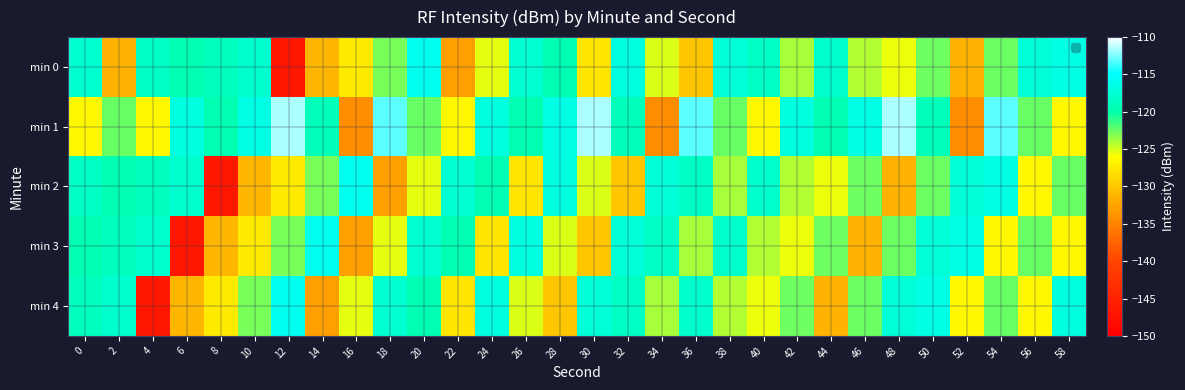

Reading left to right, what are all the values shown in this chart?

min 0: 0=-117.7	2=-131.3	4=-118.4	6=-119.7	8=-118.8	10=-117.8	12=-146.5	14=-131.1	16=-127.4	18=-122.8	20=-115.8	22=-132.8	24=-125.4	26=-117.5	28=-119.5	30=-127.8	32=-116.6	34=-125.2	36=-129.9	38=-117.2	40=-118.3	42=-124.0	44=-118.0	46=-124.2	48=-125.6	50=-122.6	52=-131.4	54=-122.5	56=-117.3	58=-116.3
min 1: 0=-126.4	2=-122.5	4=-126.4	6=-116.8	8=-119.6	10=-116.4	12=-111.6	14=-119.1	16=-134.2	18=-113.1	20=-122.5	22=-126.4	24=-116.8	26=-119.6	28=-116.4	30=-111.6	32=-119.1	34=-134.2	36=-113.1	38=-122.5	40=-126.4	42=-116.8	44=-119.6	46=-116.4	48=-111.6	50=-119.1	52=-134.2	54=-113.1	56=-122.5	58=-126.4
min 2: 0=-118.4	2=-119.7	4=-118.8	6=-117.8	8=-146.5	10=-131.1	12=-127.4	14=-122.8	16=-115.8	18=-132.8	20=-125.4	22=-117.5	24=-119.5	26=-127.8	28=-116.6	30=-125.2	32=-129.9	34=-117.2	36=-118.3	38=-124.0	40=-118.0	42=-124.2	44=-125.6	46=-122.6	48=-131.4	50=-122.5	52=-117.3	54=-116.3	56=-126.4	58=-122.5
min 3: 0=-119.7	2=-118.8	4=-117.8	6=-146.5	8=-131.1	10=-127.4	12=-122.8	14=-115.8	16=-132.8	18=-125.4	20=-117.5	22=-119.5	24=-127.8	26=-116.6	28=-125.2	30=-129.9	32=-117.2	34=-118.3	36=-124.0	38=-118.0	40=-124.2	42=-125.6	44=-122.6	46=-131.4	48=-122.5	50=-117.3	52=-116.3	54=-126.4	56=-122.5	58=-126.4
min 4: 0=-118.8	2=-117.8	4=-146.5	6=-131.1	8=-127.4	10=-122.8	12=-115.8	14=-132.8	16=-125.4	18=-117.5	20=-119.5	22=-127.8	24=-116.6	26=-125.2	28=-129.9	30=-117.2	32=-118.3	34=-124.0	36=-118.0	38=-124.2	40=-125.6	42=-122.6	44=-131.4	46=-122.5	48=-117.3	50=-116.3	52=-126.4	54=-122.5	56=-126.4	58=-116.8